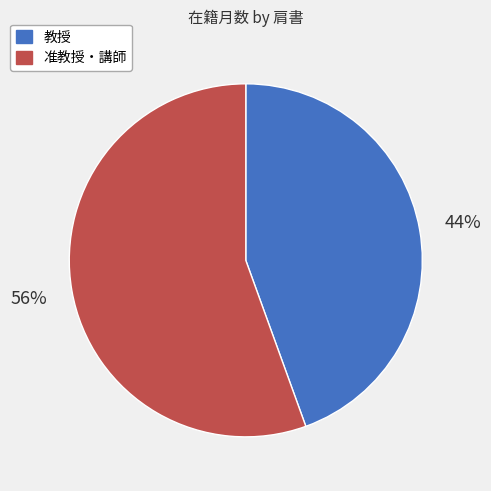

To the nearest percent, what is the average slice percentage?

50%